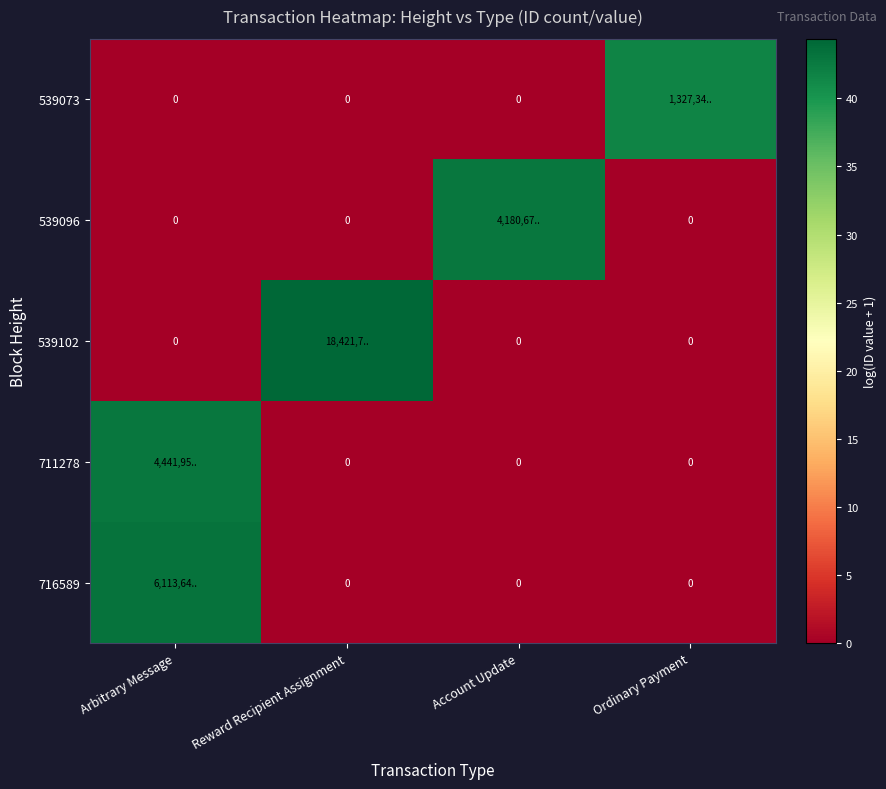

Which category has the lowest value in the 716589 series?

Reward Recipient Assignment